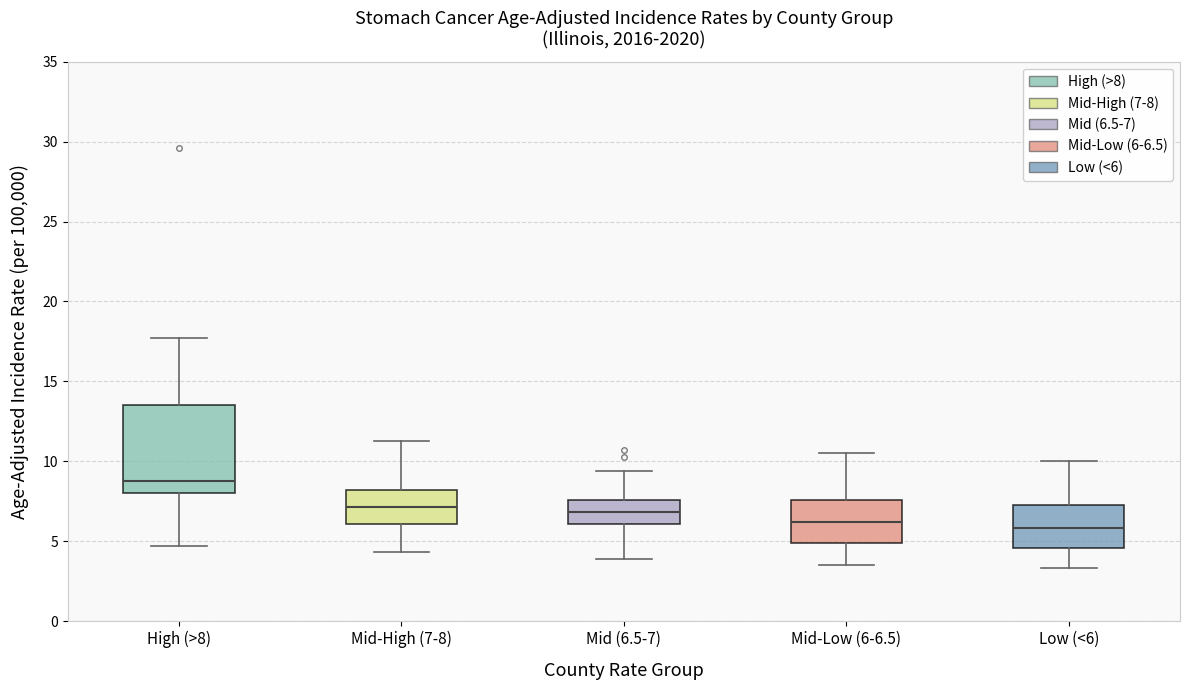

Comparing the boxes themselves (not the whiskers), which one is the tallest?

High (>8)